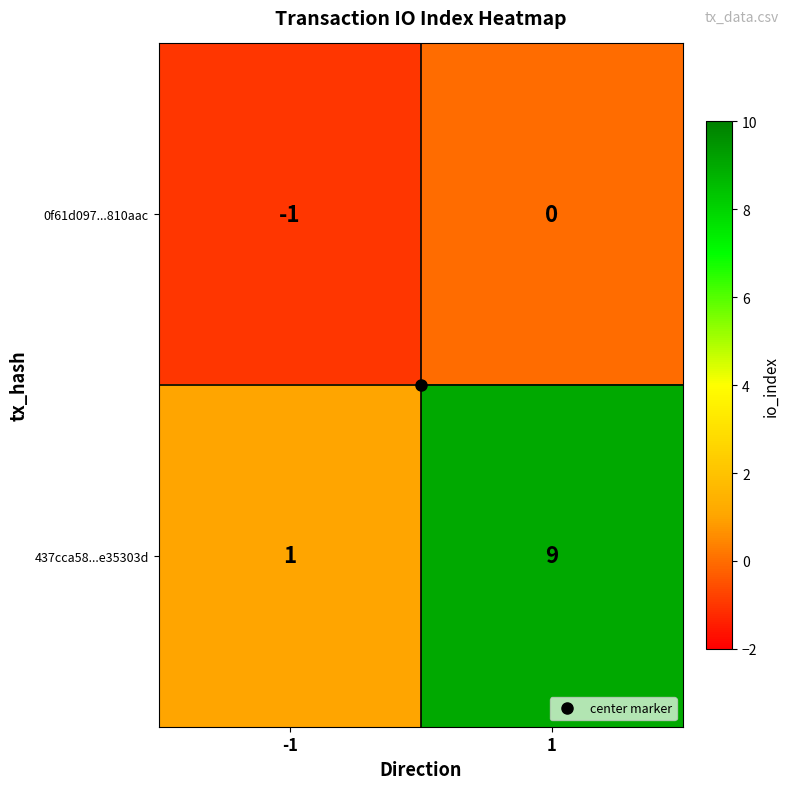

Count the number of data series in this chart.

2